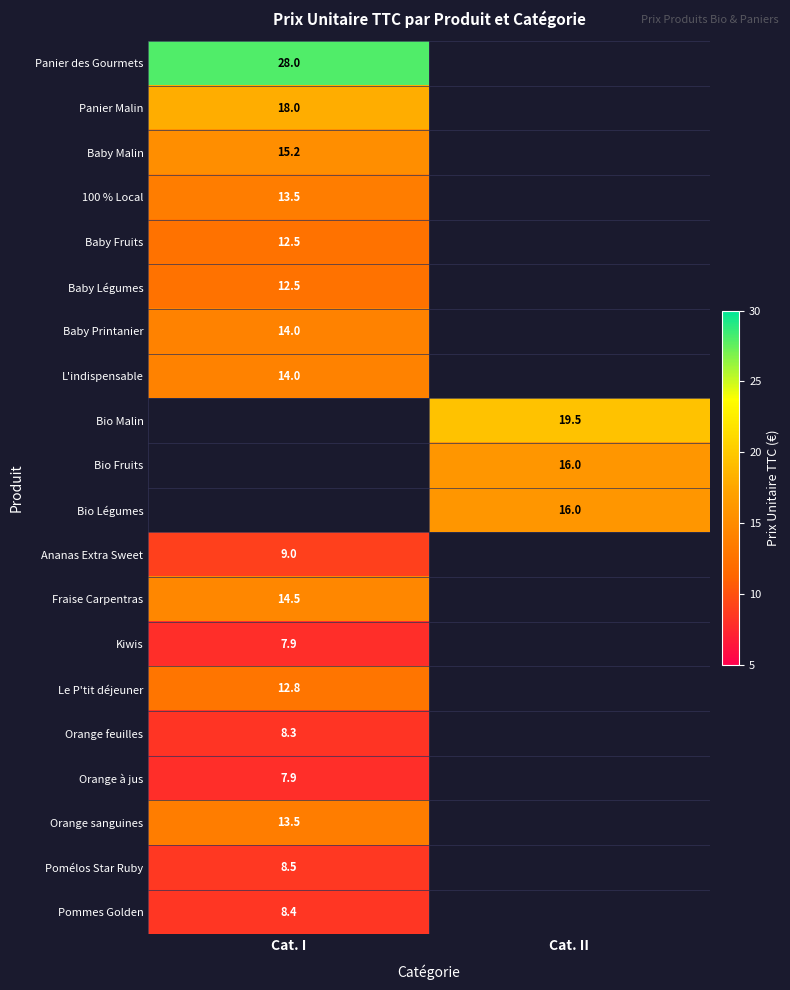

The Baby Légumes series shows 2.9 at Cat. I. True or false?

False